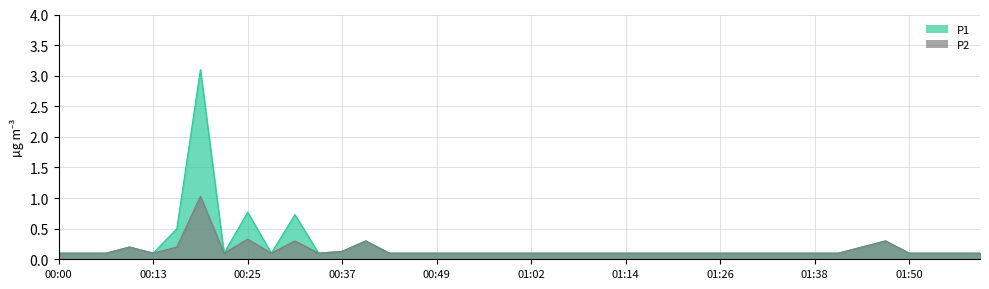

True or false: P2 has a value of 0.1 at 01:20.

False